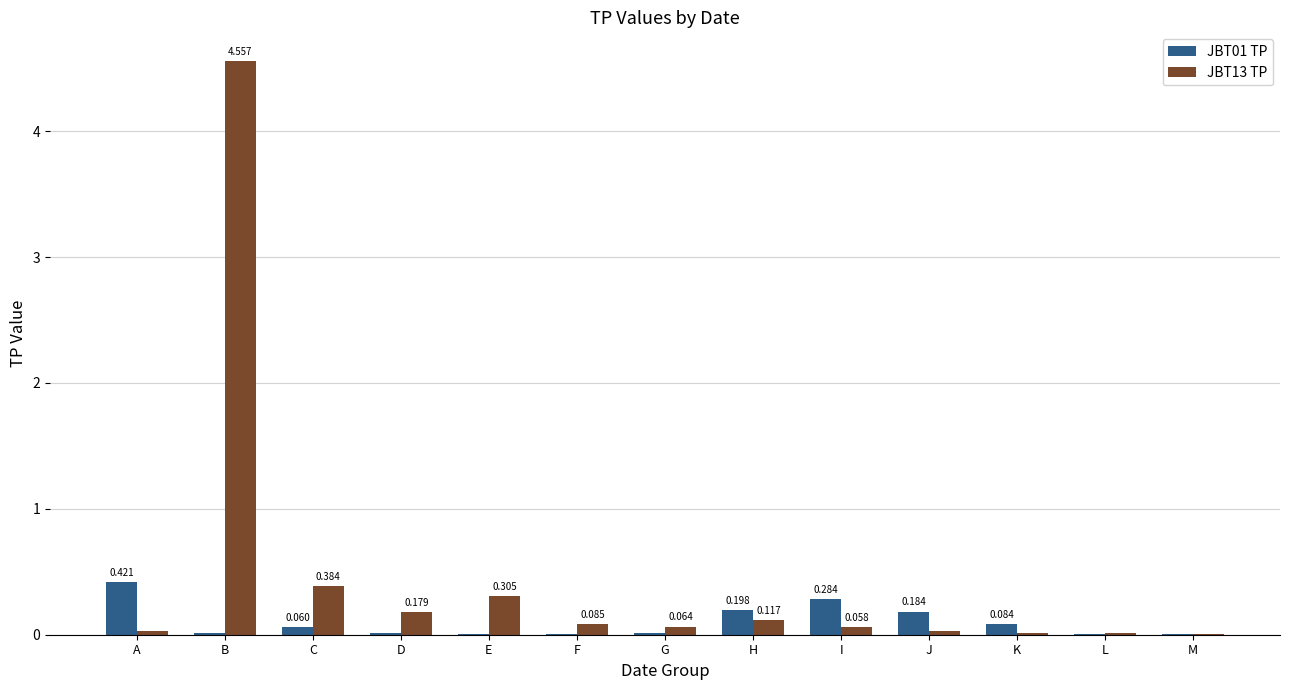

Where is JBT13 TP nearest to the value 2?

C